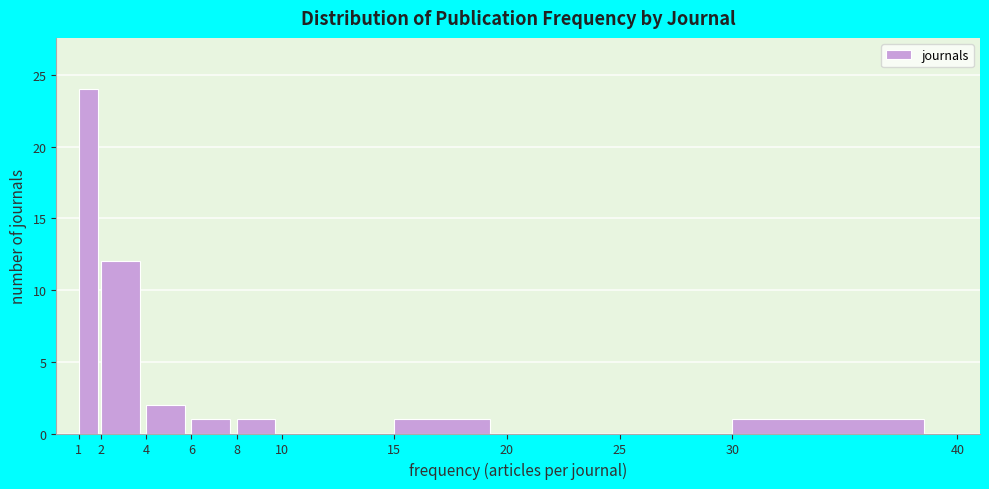

Reading left to right, list every bar in this chart as the range it spans on the x-axis followed by its height. The values are not printed on the chart, so give them approximately, as read against the axis.

1 to 2: 24
2 to 4: 12
4 to 6: 2
6 to 8: 1
8 to 10: 1
10 to 15: 0
15 to 20: 1
20 to 25: 0
25 to 30: 0
30 to 40: 1